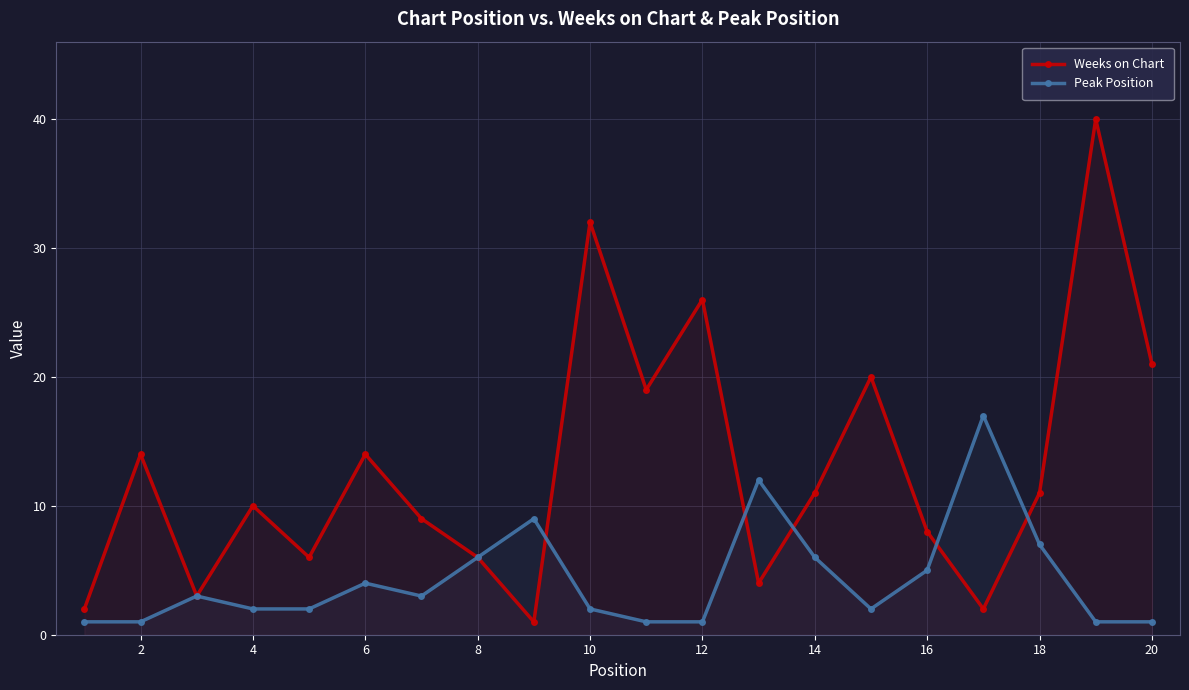

Which series has the largest total across all categories?

Weeks on Chart